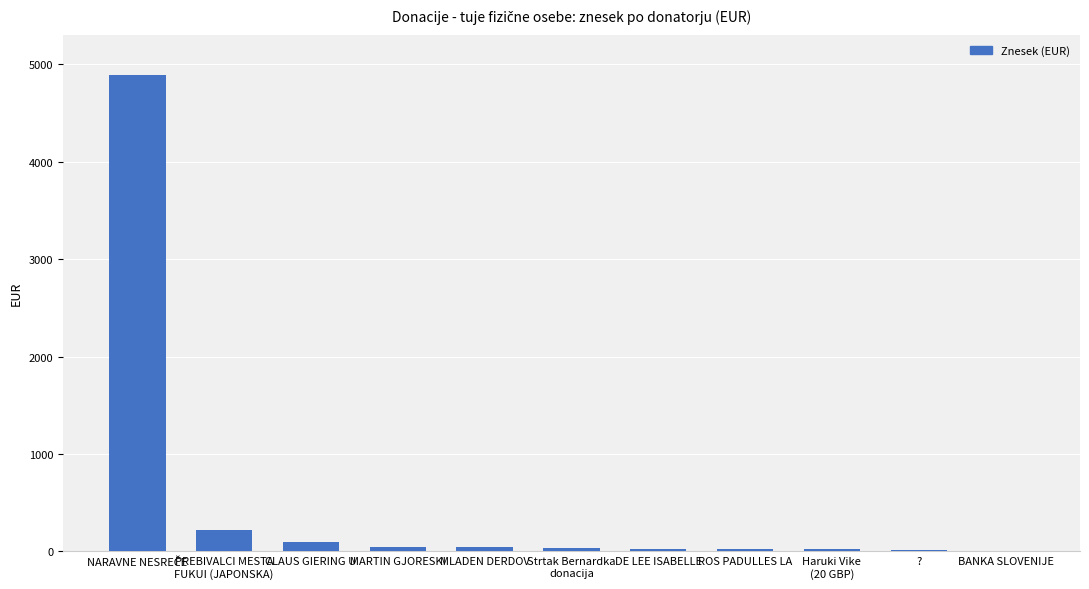

The value at ? is 20.0. True or false?

True